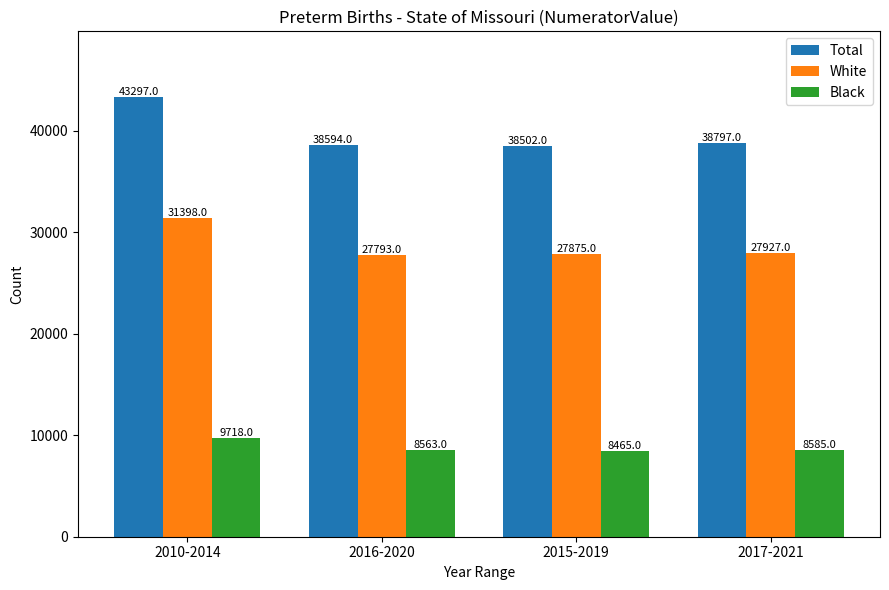

Rank the series by their average value, from lowest to highest.

Black, White, Total